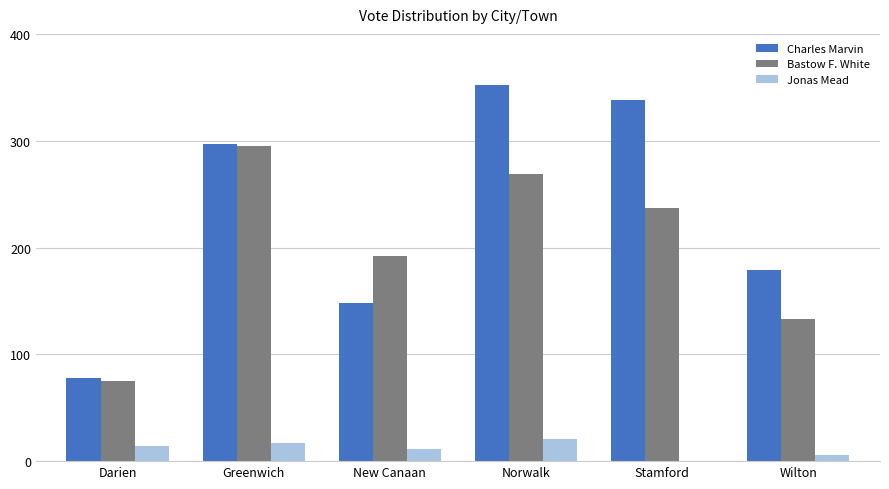

What is the total value across all series at New Canaan?

351